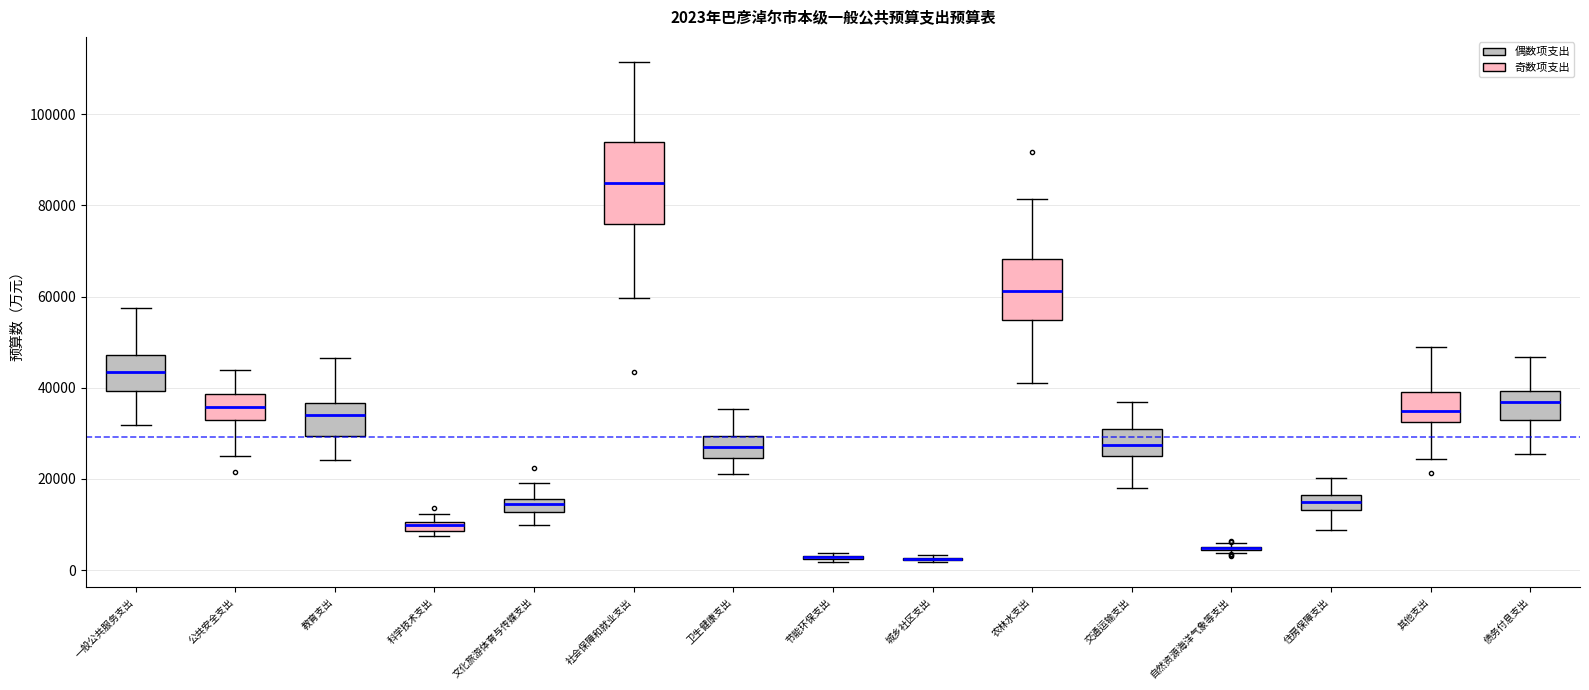

Which box is the tallest, from its lower edge to its upper edge?

社会保障和就业支出